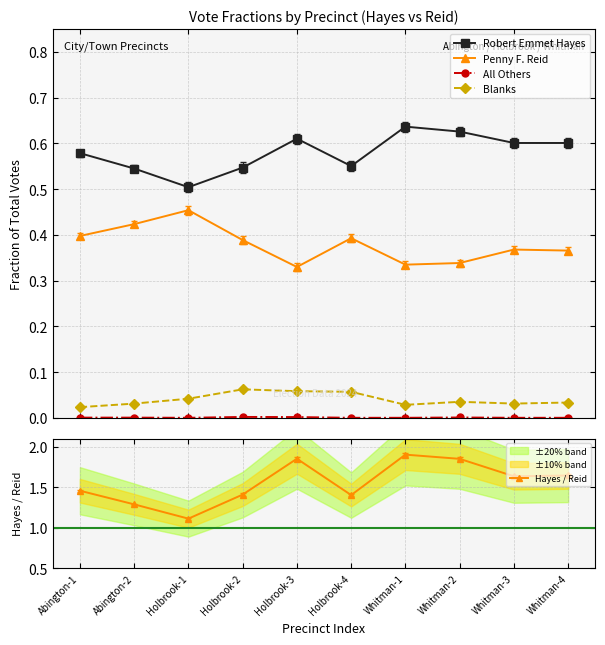

How many All Others values are between 0 and 1?

10